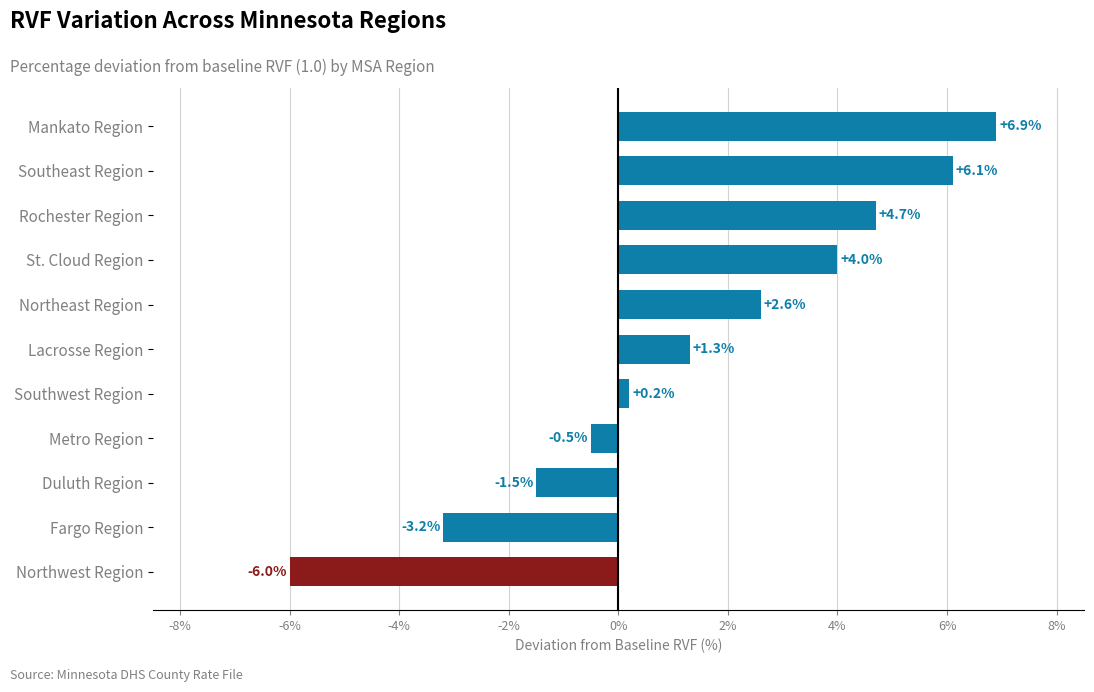

Rank the categories by value from lowest to highest.

Northwest Region, Fargo Region, Duluth Region, Metro Region, Southwest Region, Lacrosse Region, Northeast Region, St. Cloud Region, Rochester Region, Southeast Region, Mankato Region